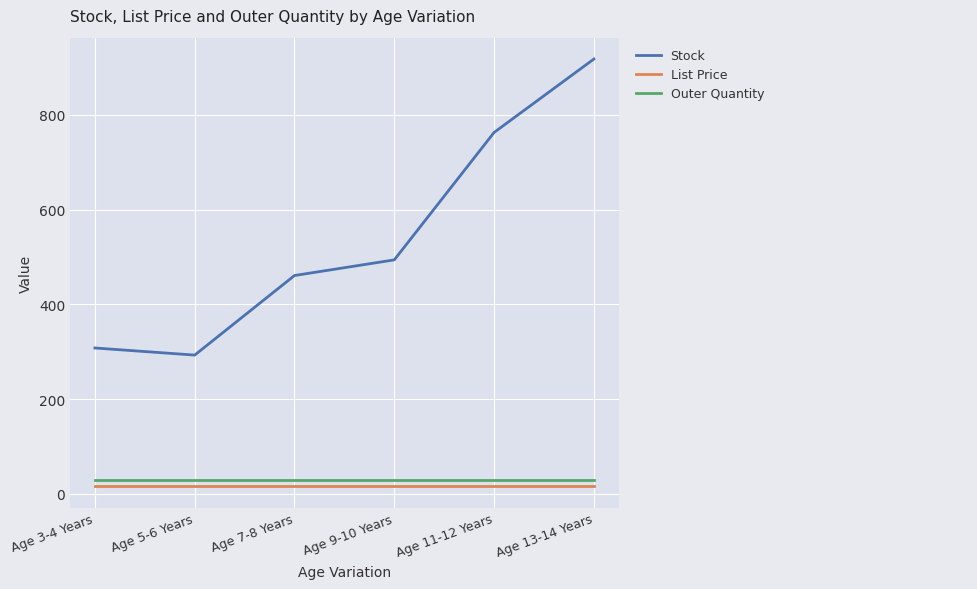

What is the average value of the Stock series?

539.5